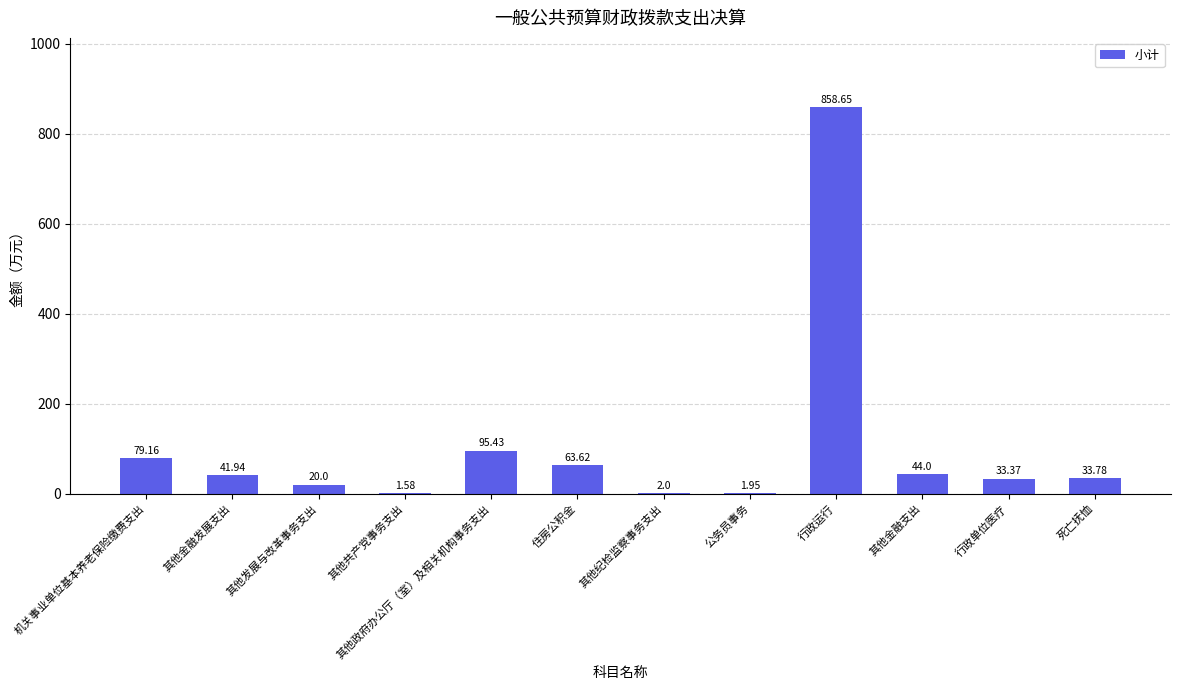

What is the change in value from 机关事业单位基本养老保险缴费支出 to 其他政府办公厅（室）及相关机构事务支出?

+16.3